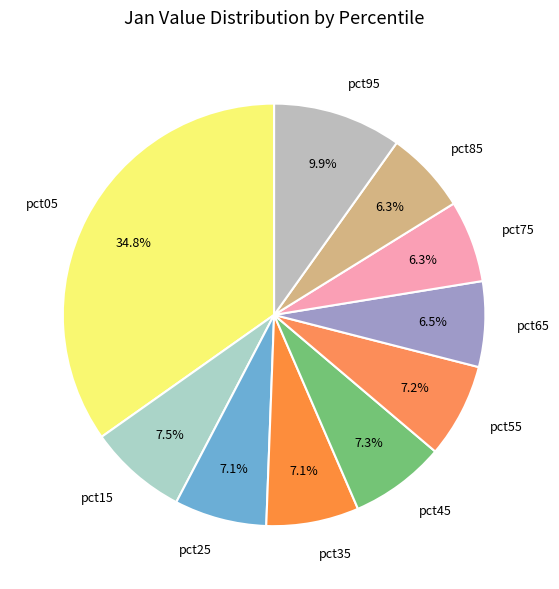

To the nearest percent, what portion does pct05 represent?

35%